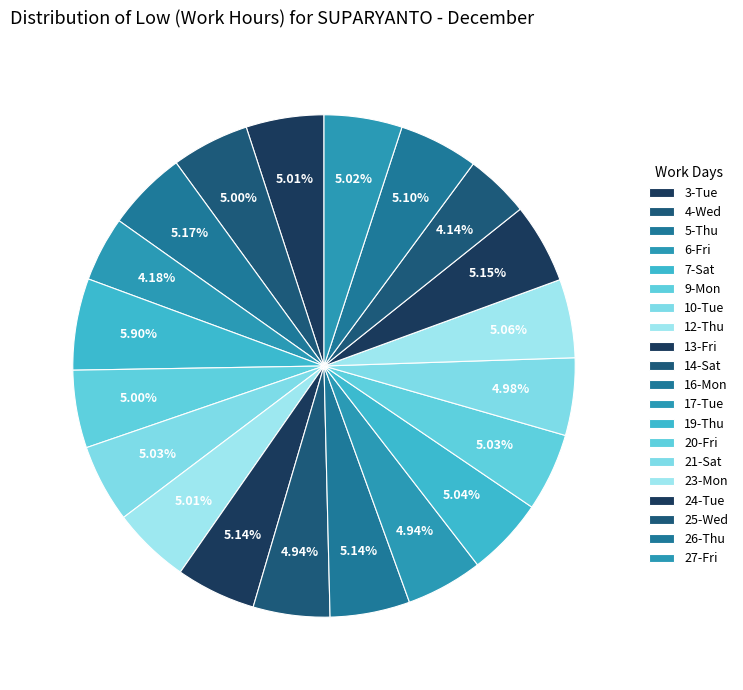

What percentage is the 24-Tue slice, to the nearest percent?

5%